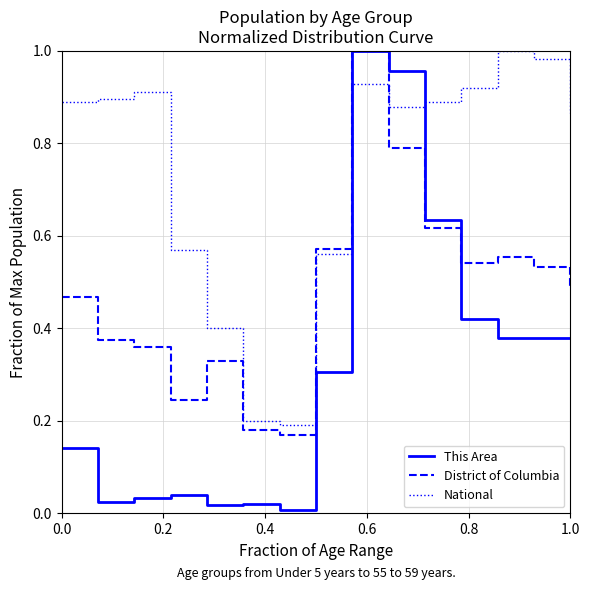

Which series has the largest range (max minus min)?

This Area